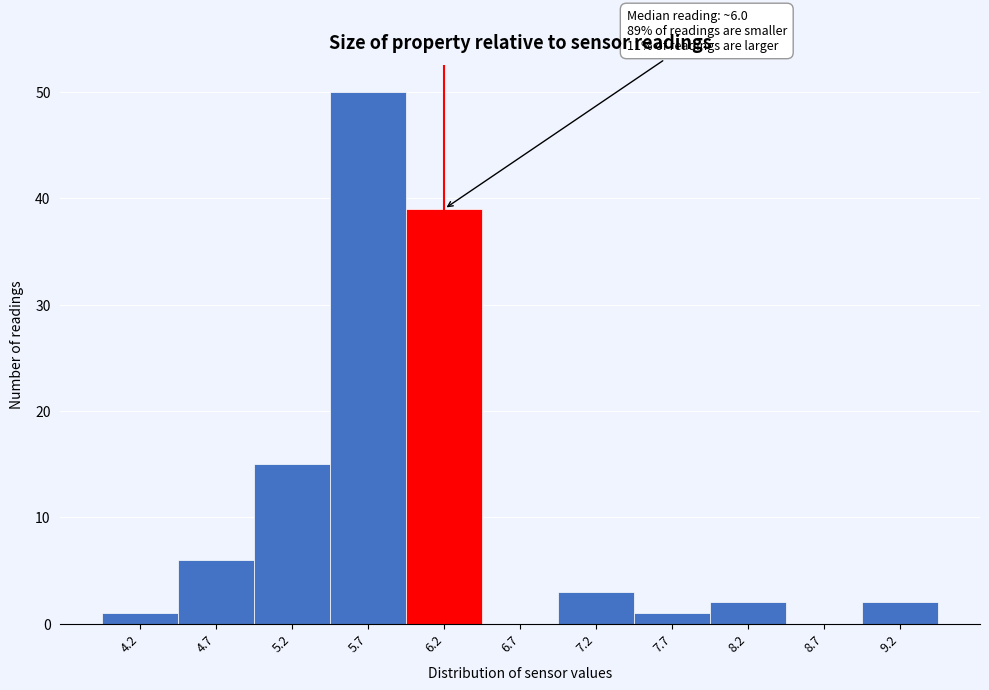

Which range on the x-axis has the tallest bar?

5.48 to 5.98